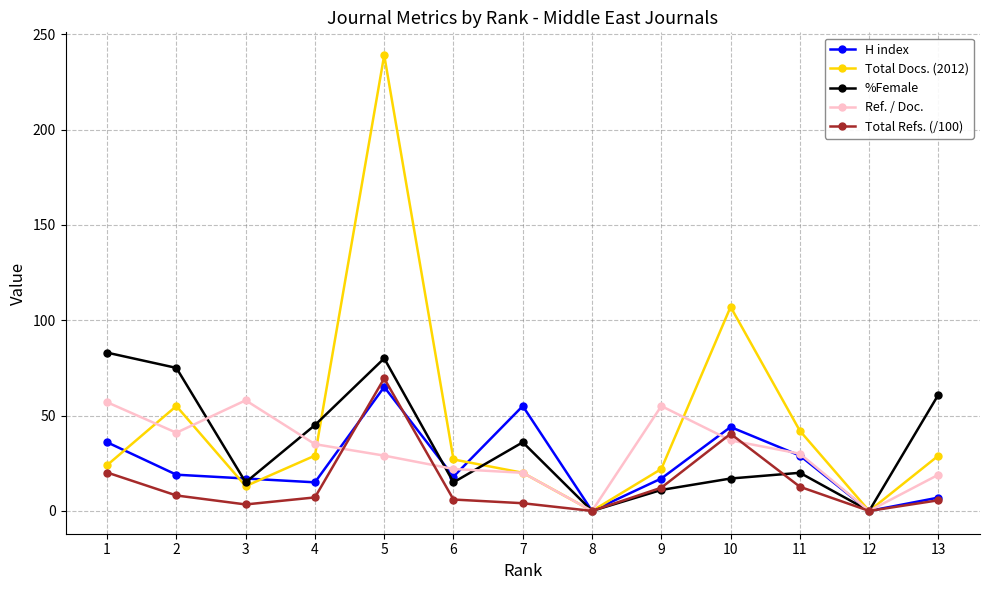

The %Female series shows 11.0 at 9. True or false?

True